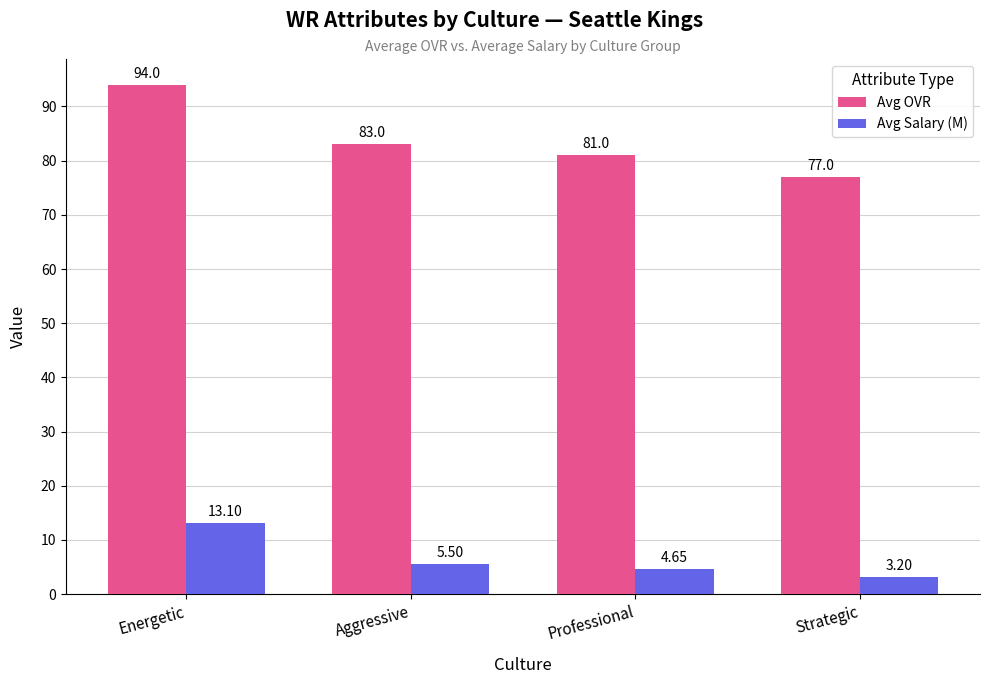

Which category has the lowest value in the Avg Salary (M) series?

Strategic